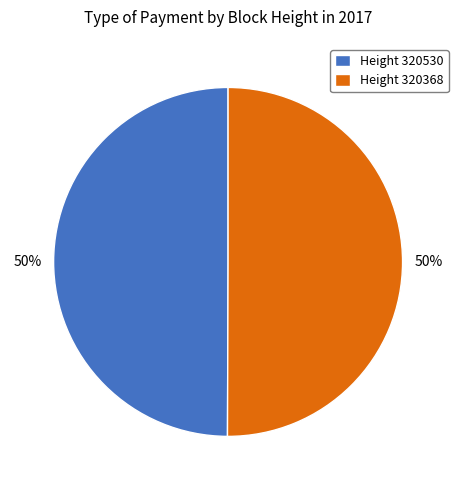

Approximately how many times larger is the value at Height 320530 compared to Height 320368?

1.0